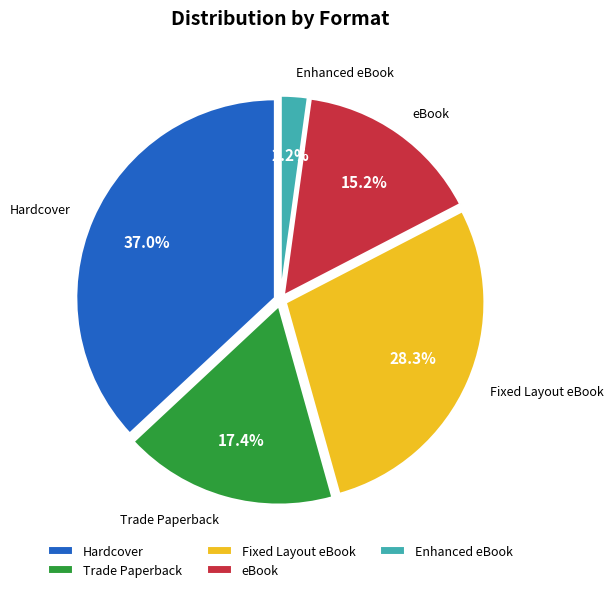

To the nearest percent, what percentage of the pie is Fixed Layout eBook?

28%